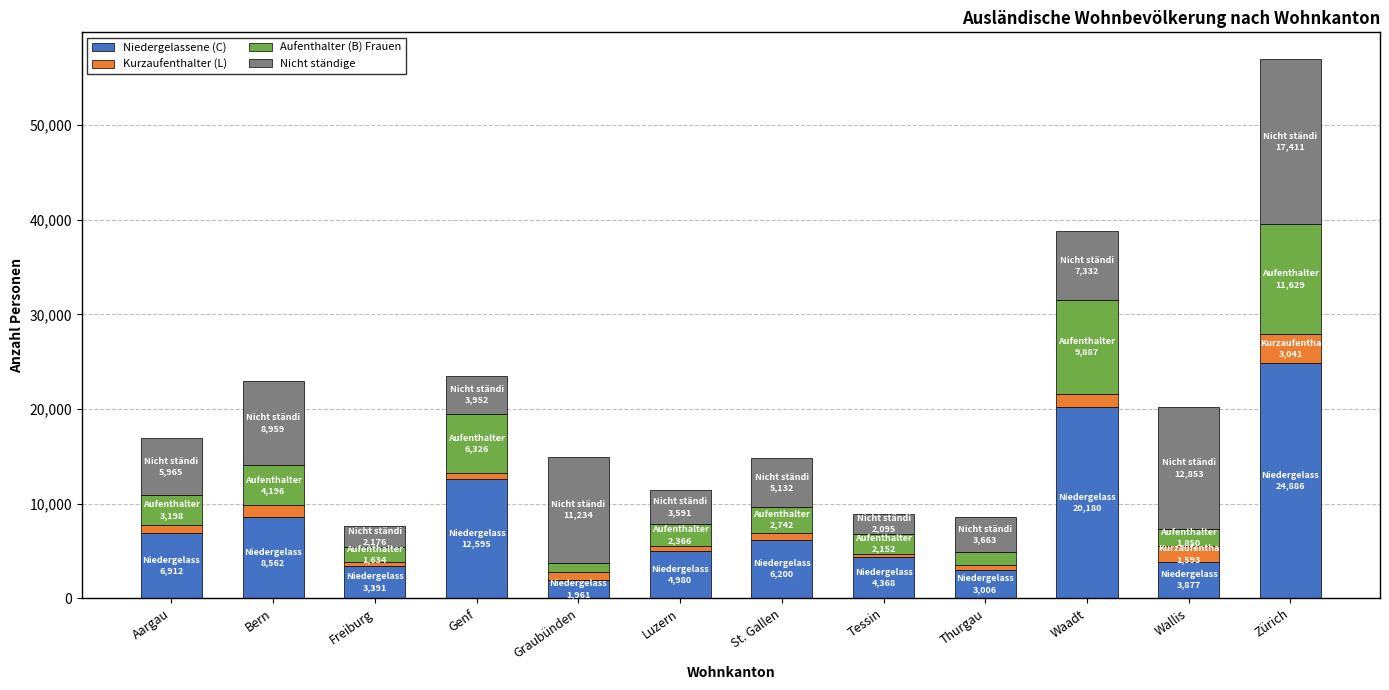

What is the maximum value for Niedergelassene (C)?

24886